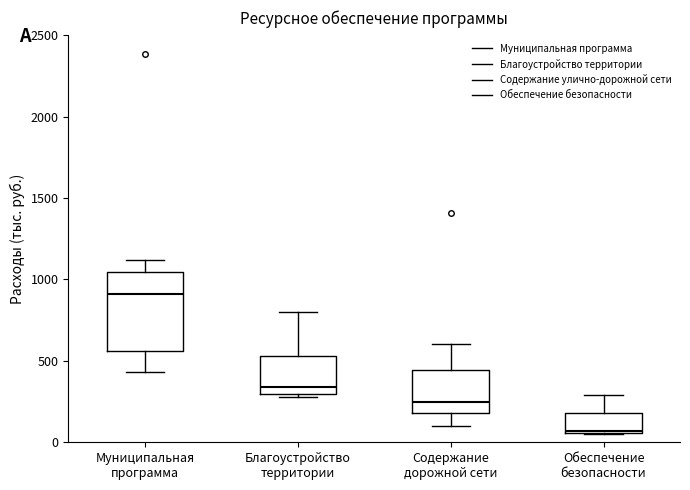

Reading left to right, transcribe this box plot: for each box, give where its median line is, the range the box spans, and where its two whiskers end, as read against the y-axis. The values are not printed on the chart, so give them approximately, as read against the axis.

Муниципальная программа: median 900, box 550 to 1050, whiskers 450 to 1100
Благоустройство территории: median 350, box 300 to 550, whiskers 300 (just below the box's lower edge) to 800
Содержание дорожной сети: median 250, box 200 to 450, whiskers 100 to 600
Обеспечение безопасности: median 50, box 50 to 200, whiskers 50 to 300